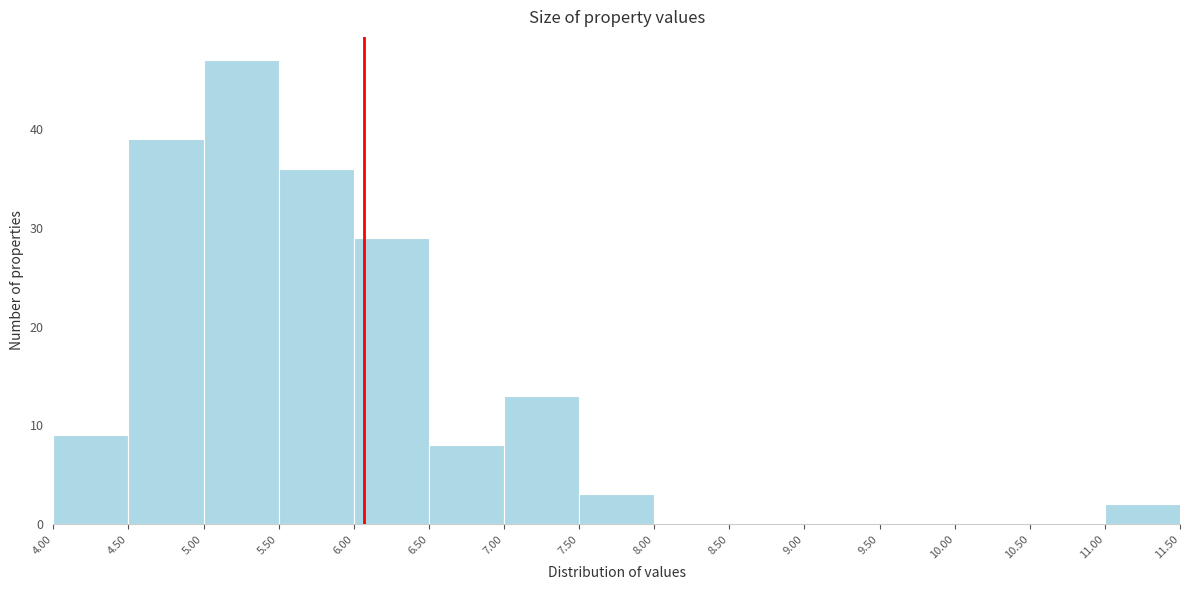

What is the height of the bar covering 6.00 to 6.50 on the x-axis? The values are not printed on the chart, so give them approximately, as read against the axis.

29